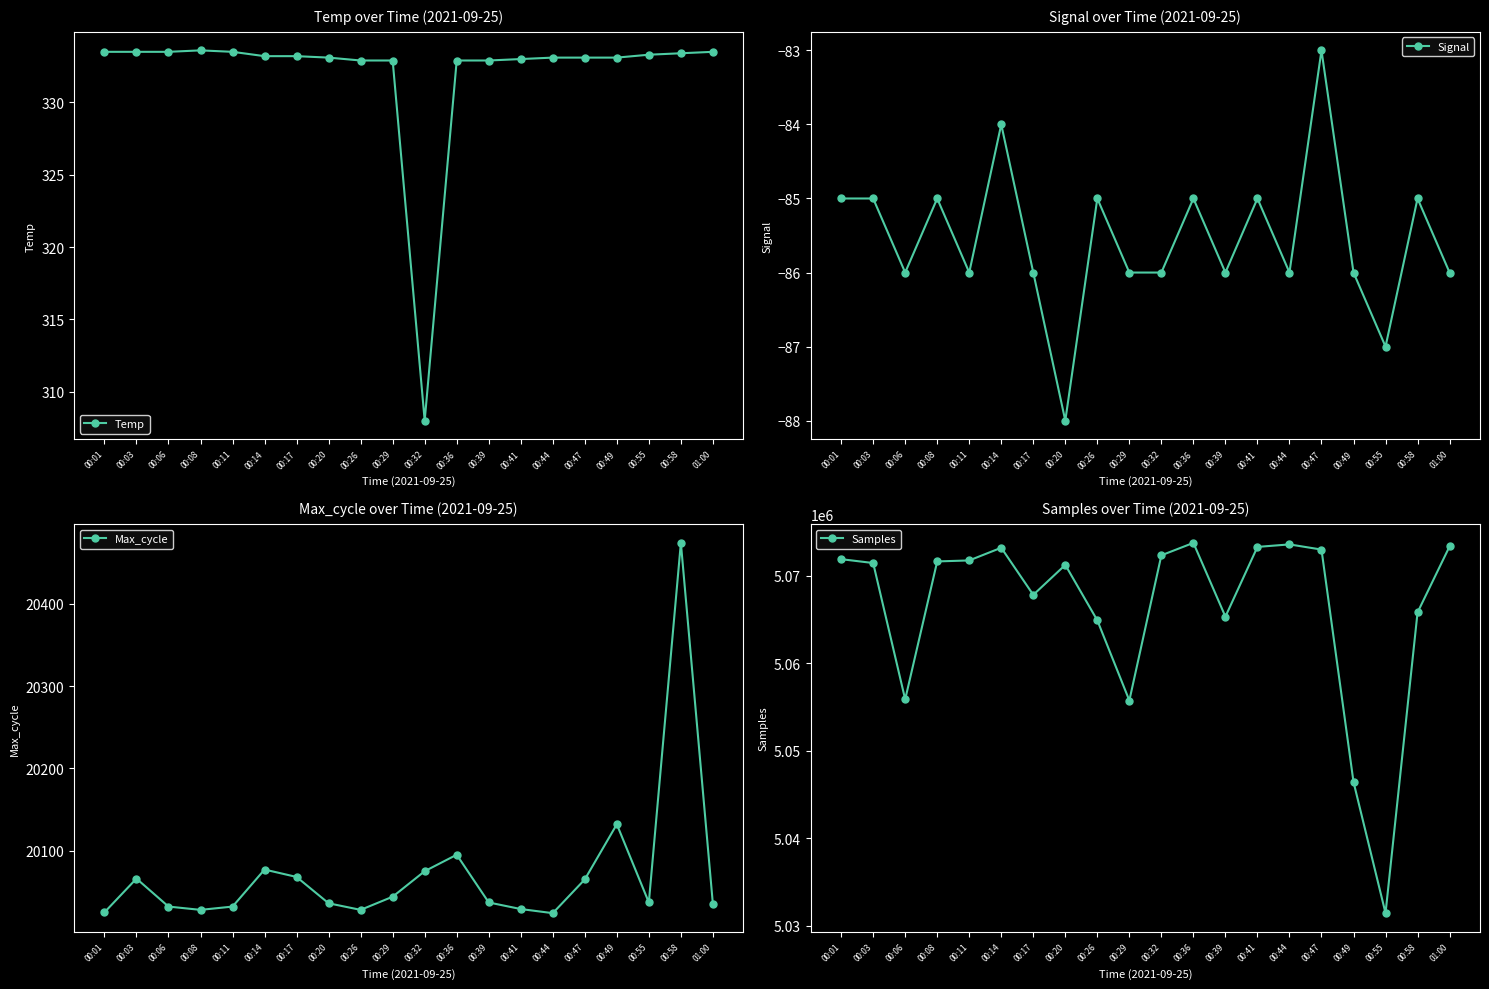

Which category has the lowest value across all series?

00:20